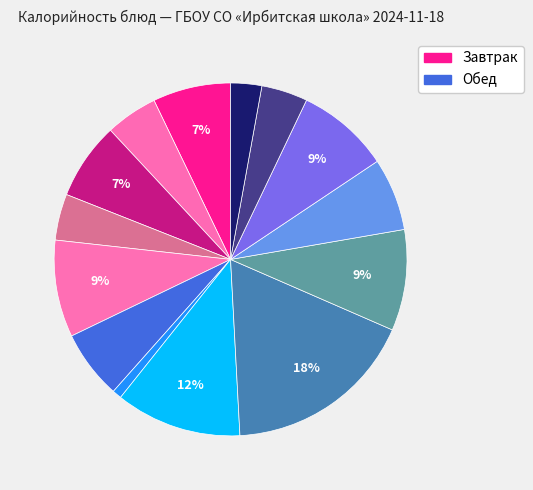

Count the number of slices in the pie.

14